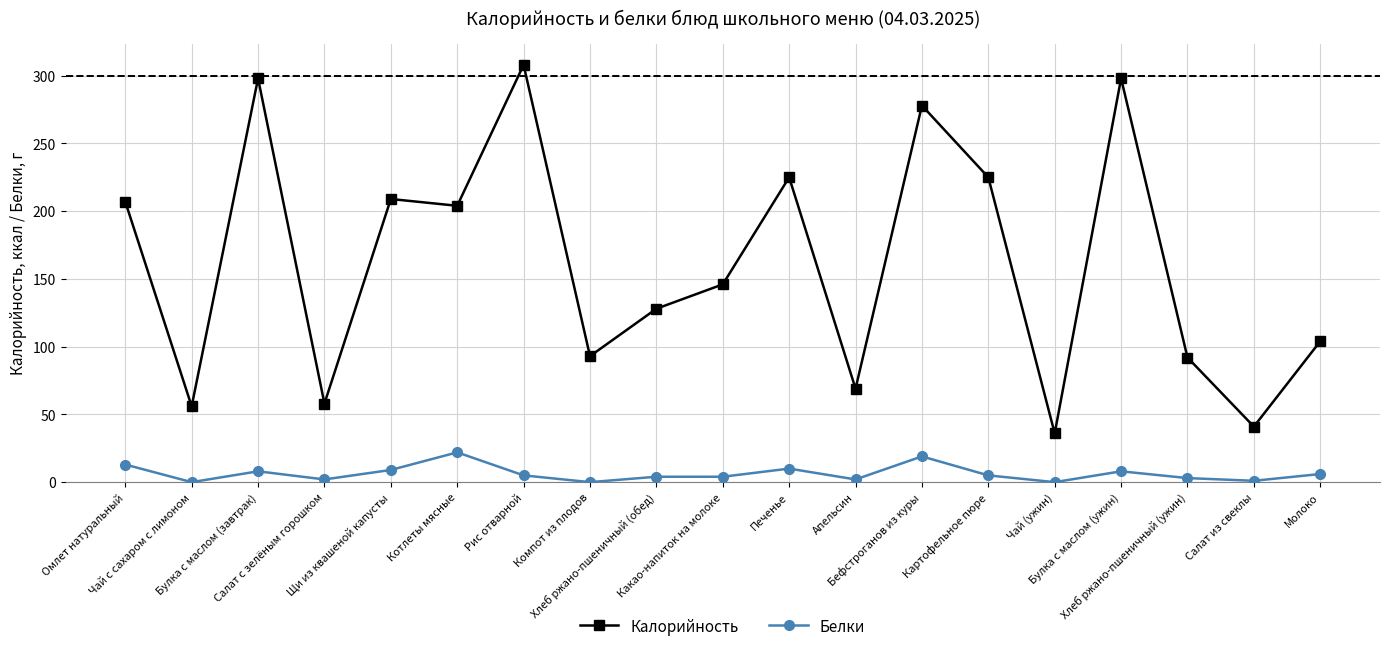

List the series in order of their peak value, lowest first.

Белки, Калорийность